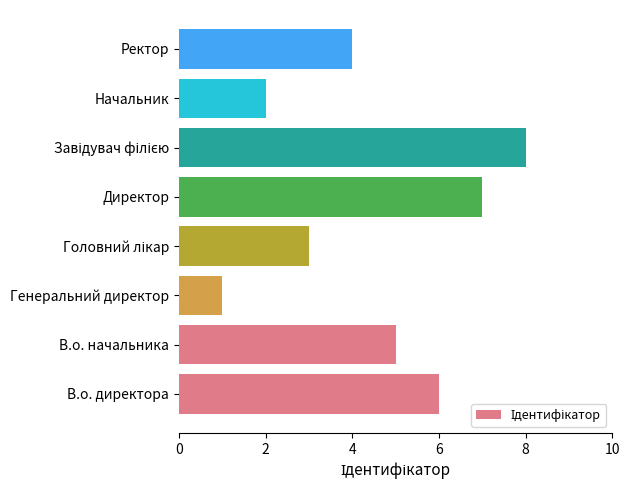

How many values are between 3 and 7?

5